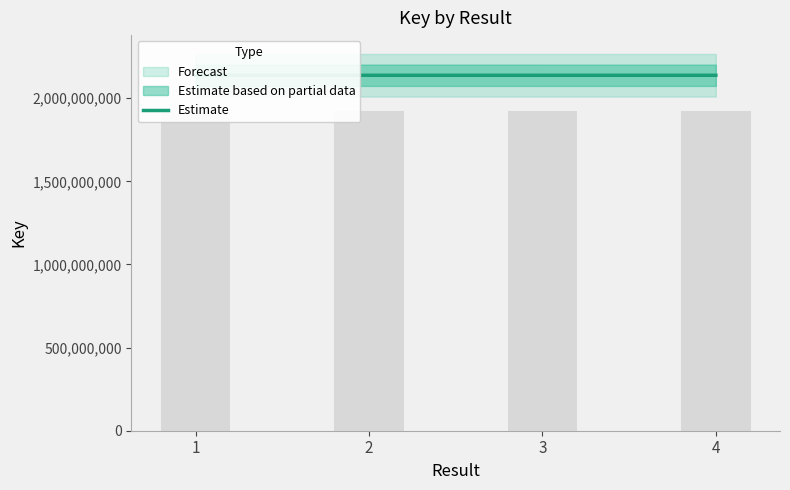

How many data points are above 2137670482?

1